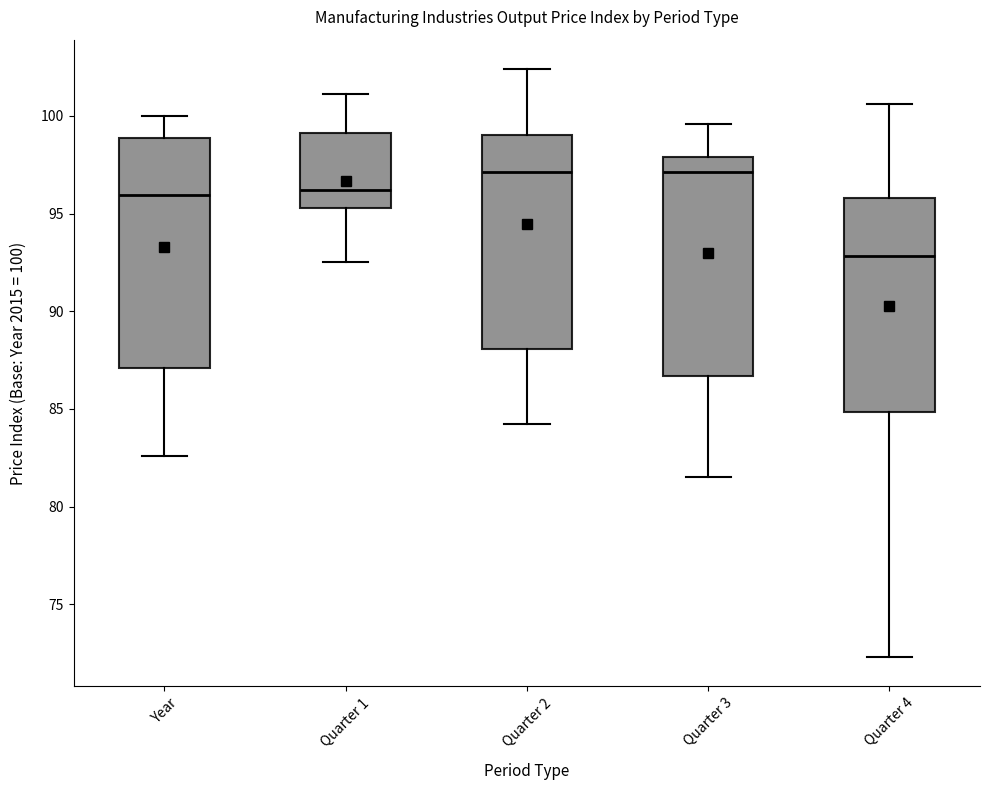

Which box has the lowest median line?

Quarter 4